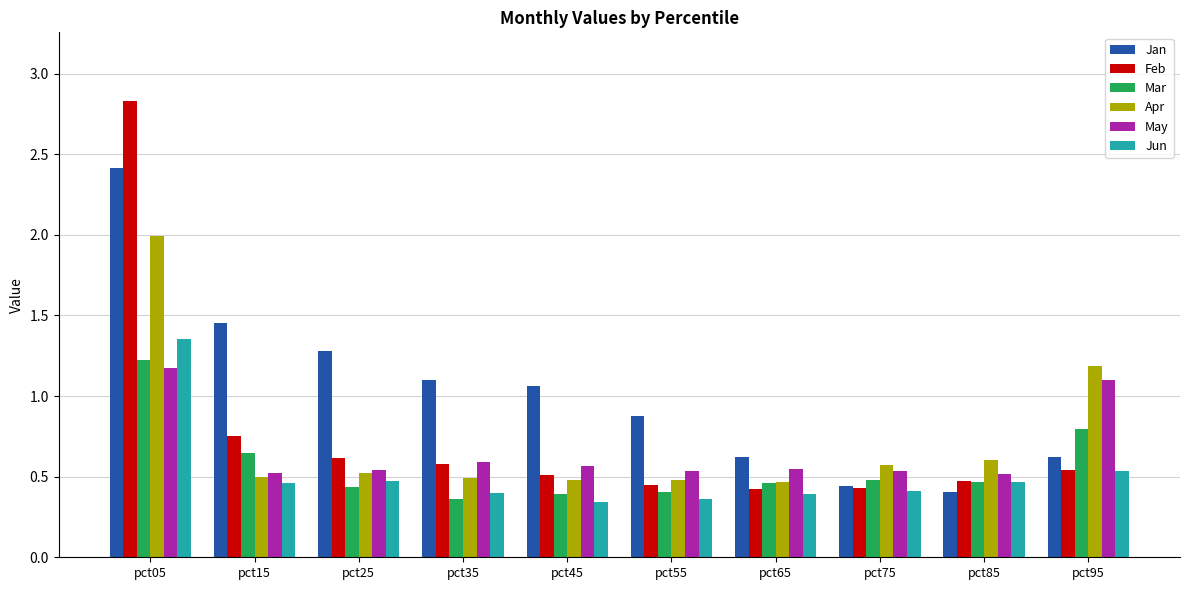

Does the chart contain any negative values?

No